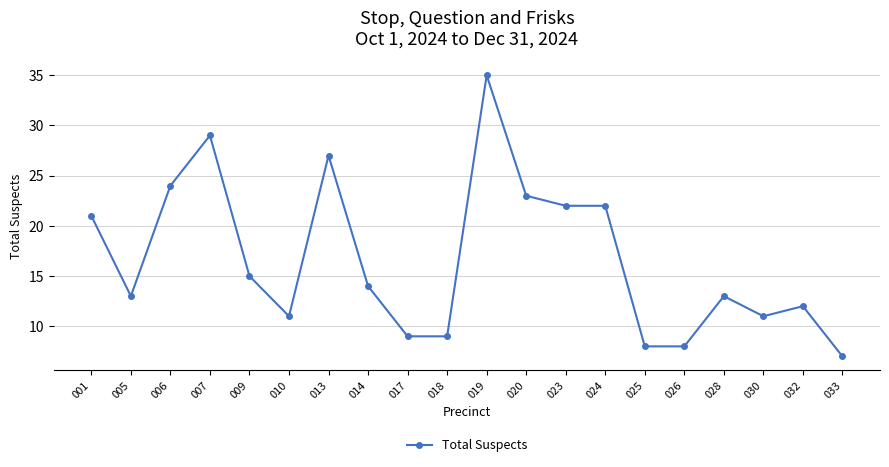

What is the change in value from 006 to 032?

-12